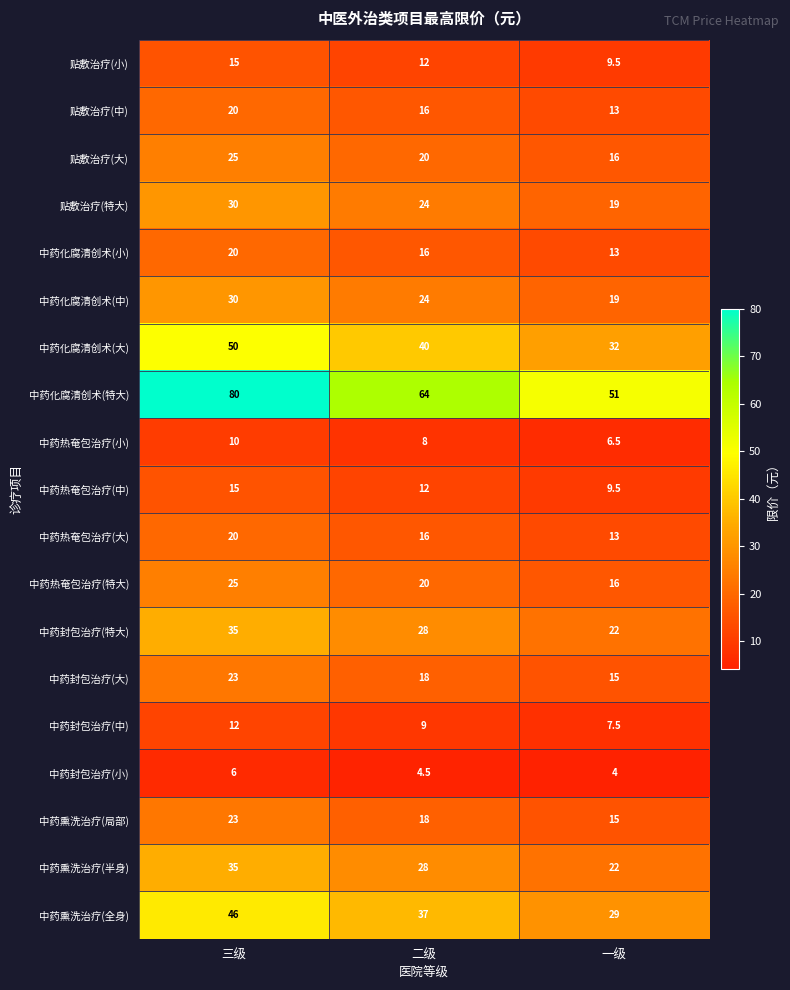

How many categories are shown in the chart?

3